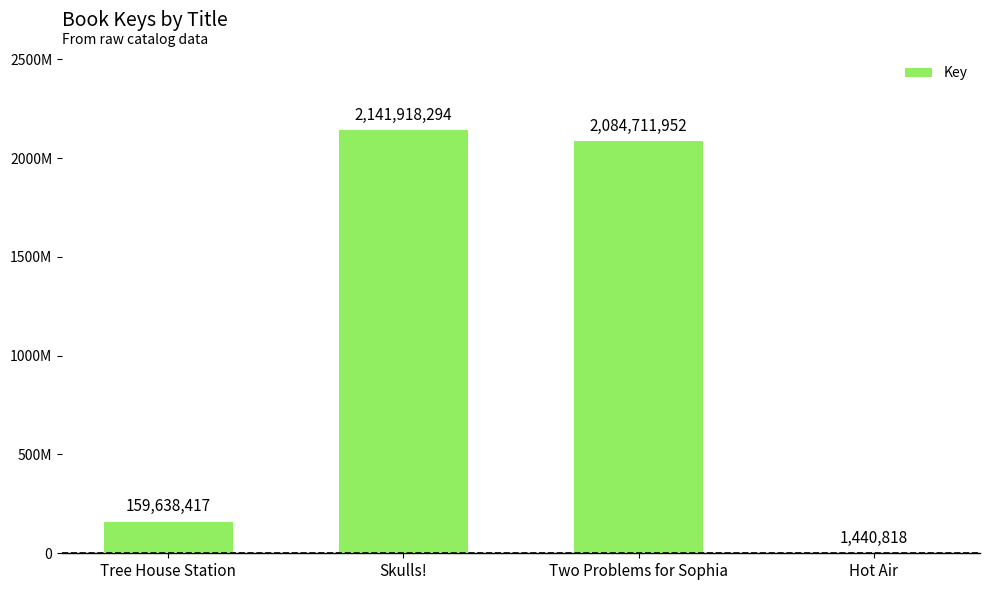

What is the label of the 4th bar from the left?

Hot Air